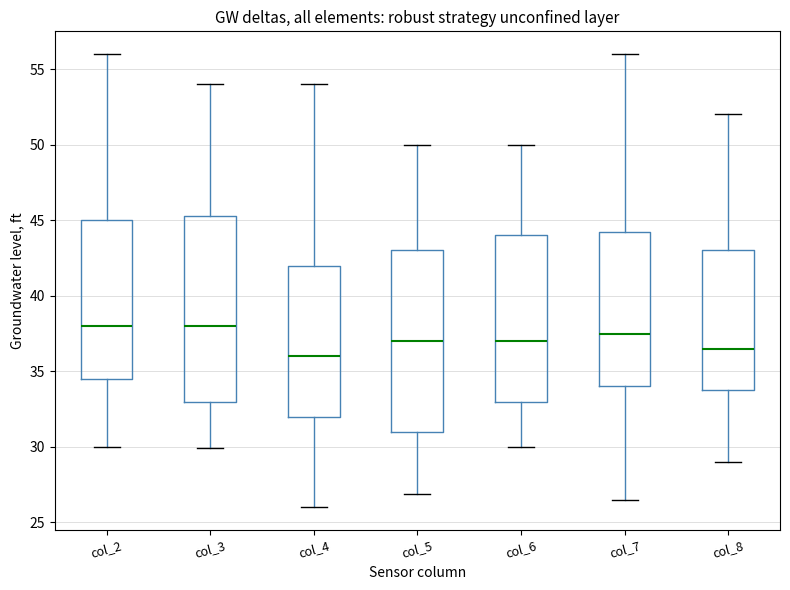

Where is the lower edge of the box for col_7 on the y-axis? The values are not printed on the chart, so give them approximately, as read against the axis.

34.0